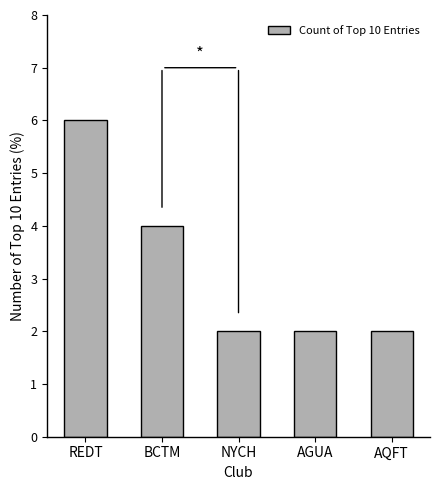

What is the minimum value shown in the chart?

2